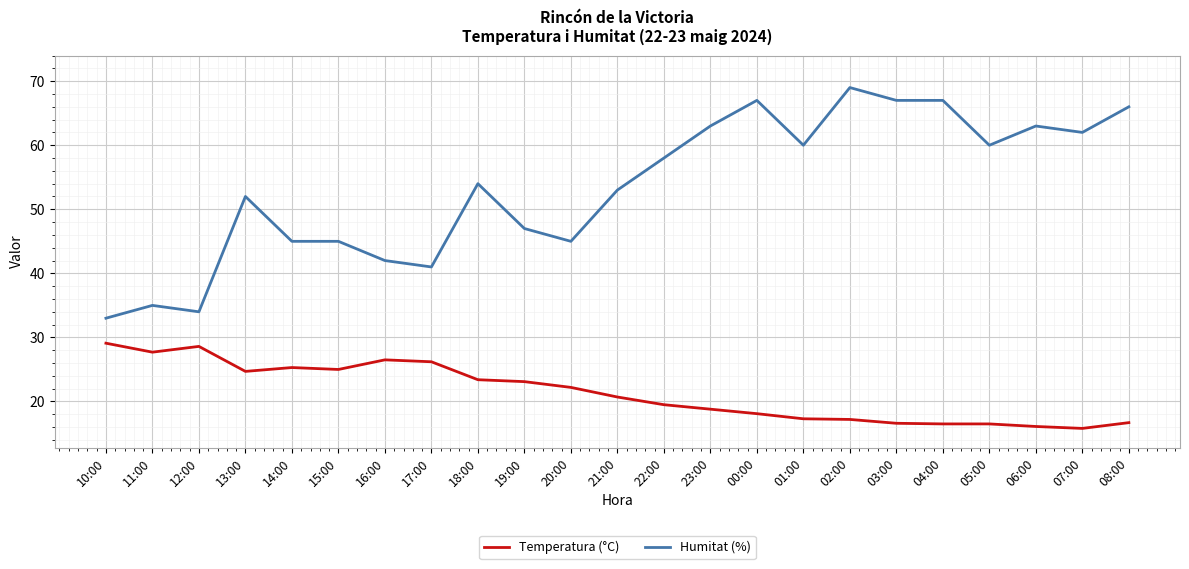

True or false: Temperatura (°C) has a value of 13.7 at 20:00.

False